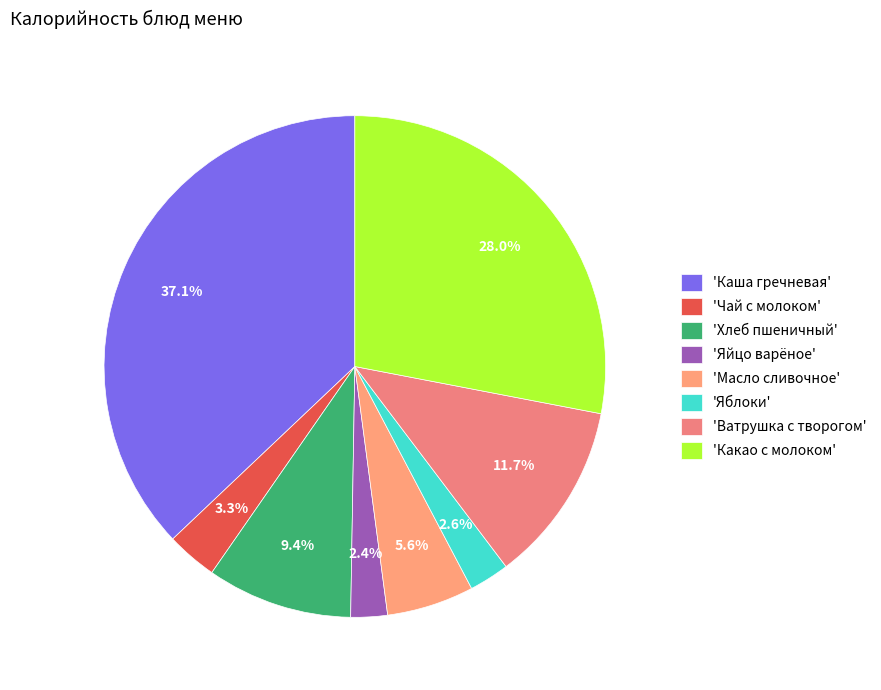

How many segments does this pie chart have?

8